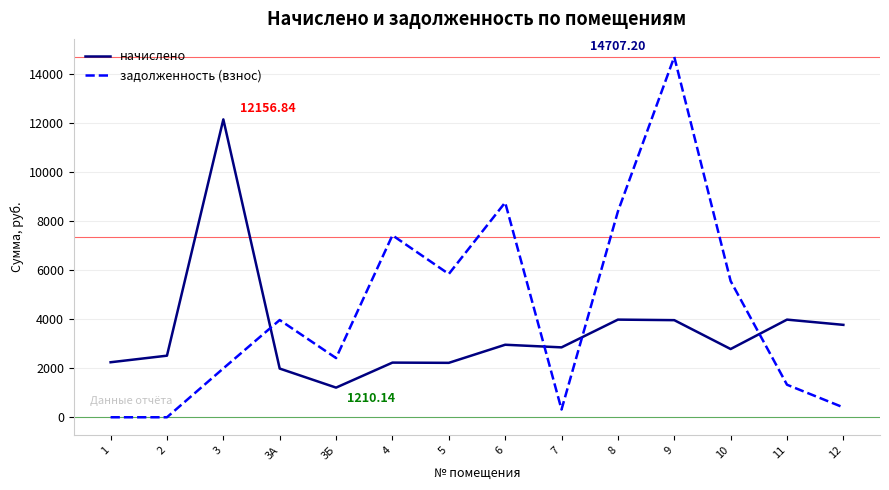

Is it true that задолженность (взнос) equals 1328.2 at 11?

True